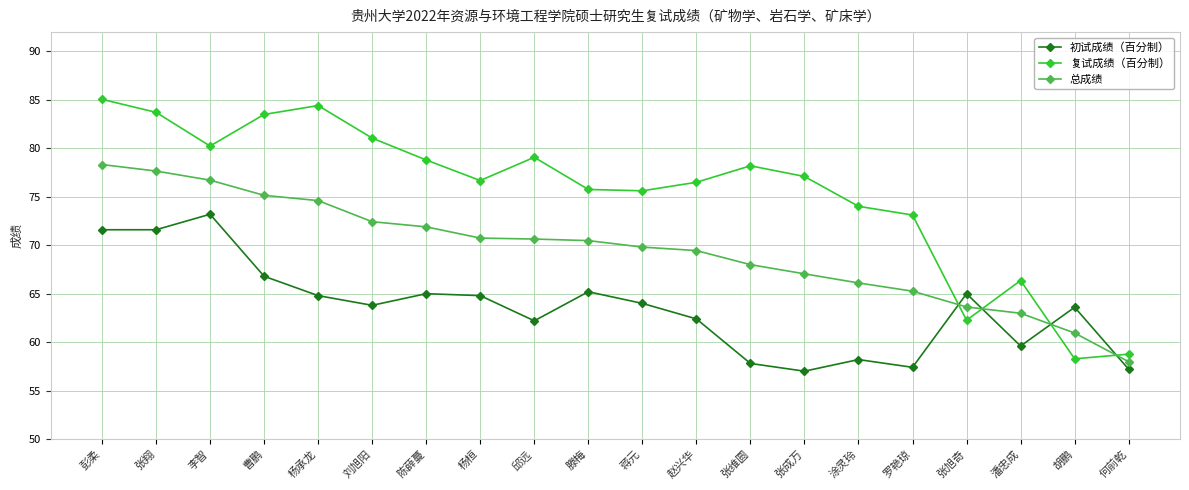

Which series has the largest range (max minus min)?

复试成绩（百分制）